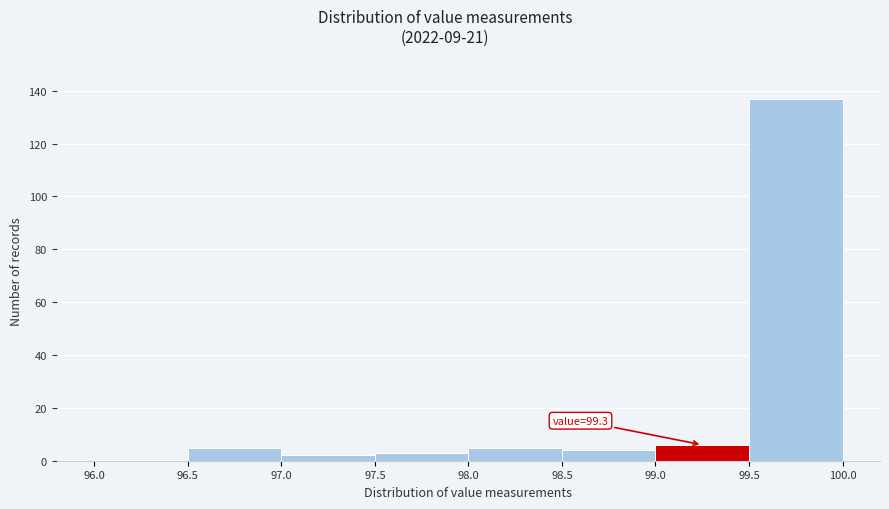

Which range on the x-axis has the tallest bar?

99.5 to 100.0